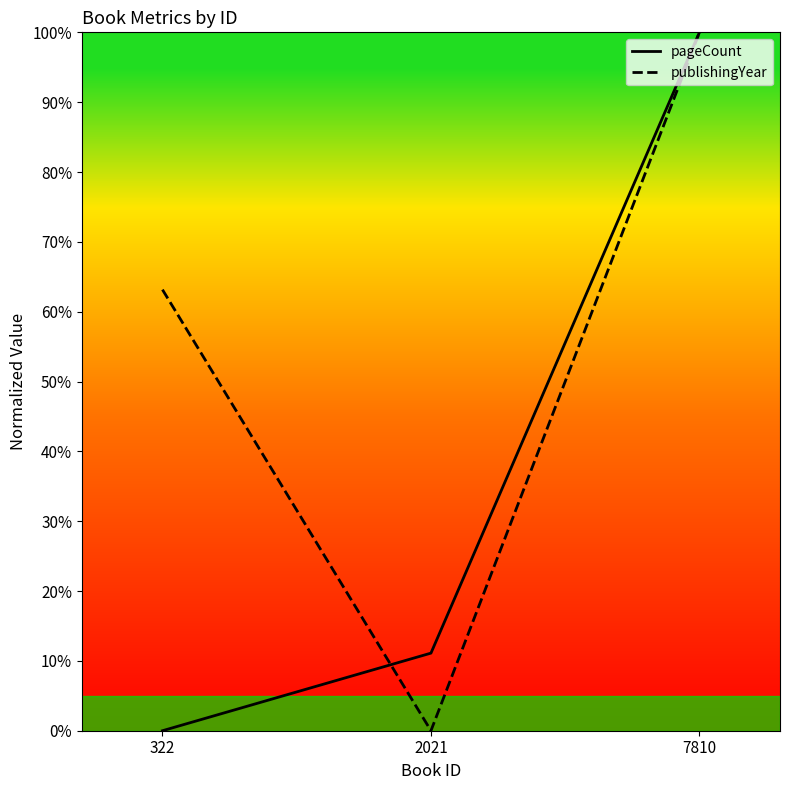

How many data points in publishingYear are less than 63?

1